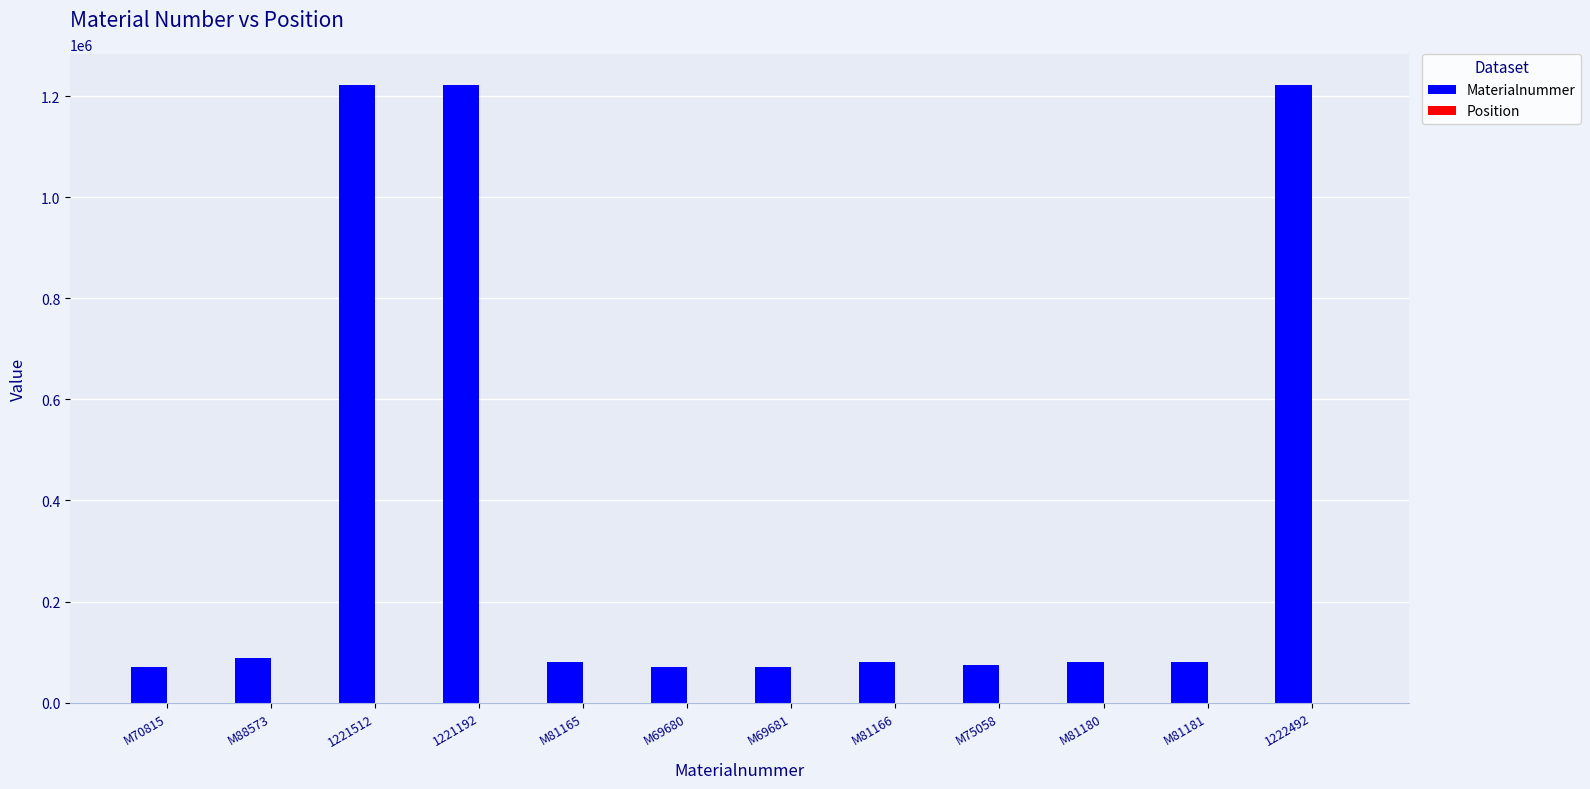

How many groups of bars are there?

12